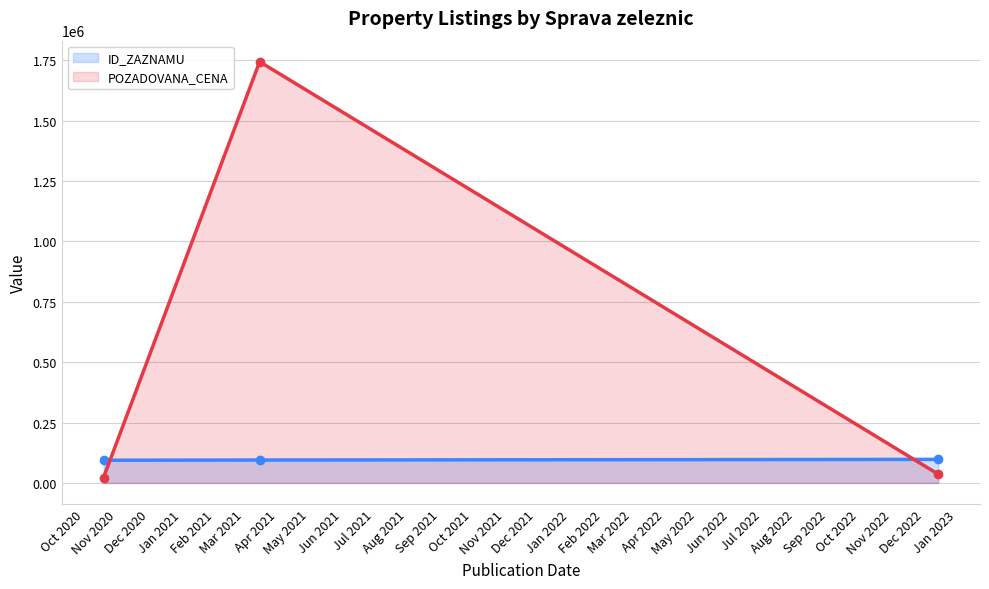

What is the greatest value displayed?

1744500